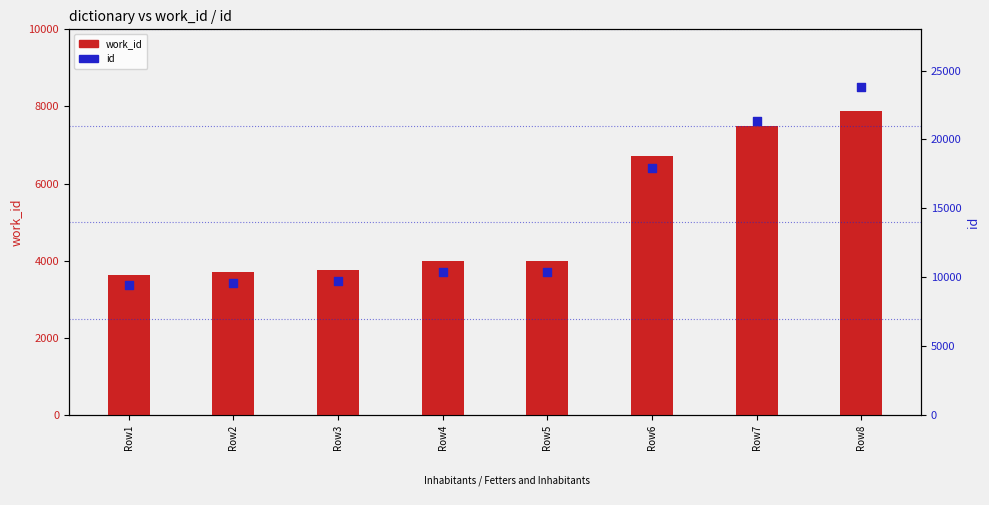

At which category is the sum across all series the highest?

Row8